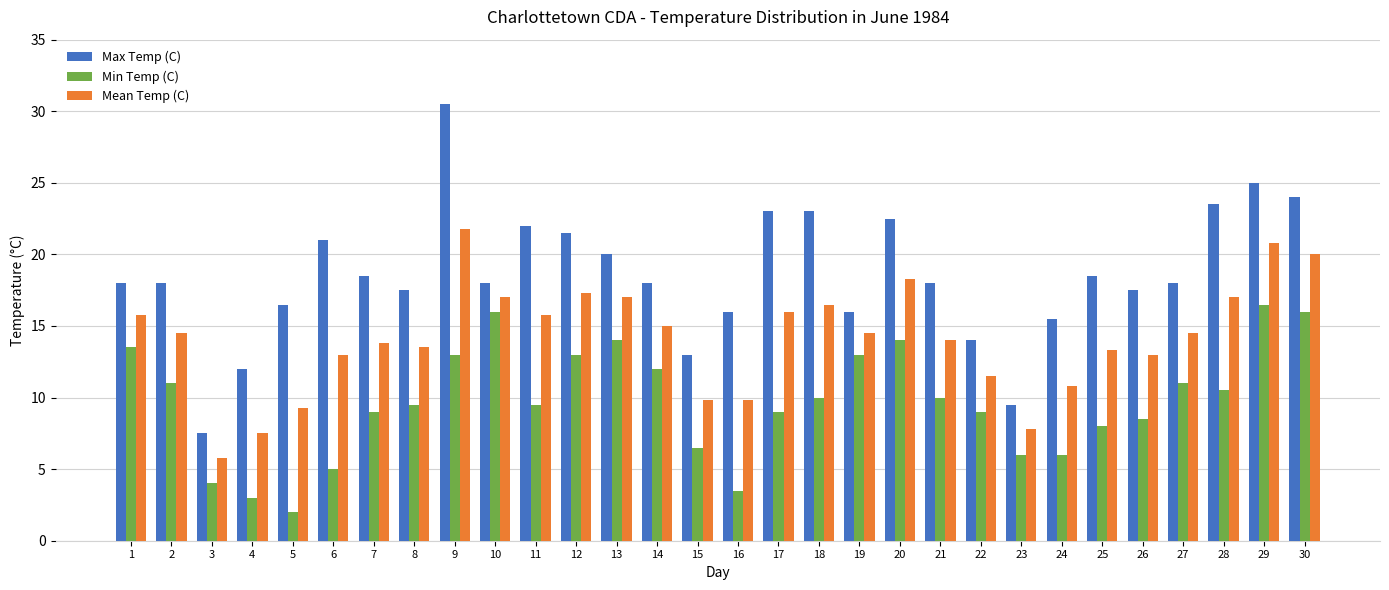

Reading left to right, extract all data points from this chart.

Max Temp (C): 1=18.0	2=18.0	3=7.5	4=12.0	5=16.5	6=21.0	7=18.5	8=17.5	9=30.5	10=18.0	11=22.0	12=21.5	13=20.0	14=18.0	15=13.0	16=16.0	17=23.0	18=23.0	19=16.0	20=22.5	21=18.0	22=14.0	23=9.5	24=15.5	25=18.5	26=17.5	27=18.0	28=23.5	29=25.0	30=24.0
Min Temp (C): 1=13.5	2=11.0	3=4.0	4=3.0	5=2.0	6=5.0	7=9.0	8=9.5	9=13.0	10=16.0	11=9.5	12=13.0	13=14.0	14=12.0	15=6.5	16=3.5	17=9.0	18=10.0	19=13.0	20=14.0	21=10.0	22=9.0	23=6.0	24=6.0	25=8.0	26=8.5	27=11.0	28=10.5	29=16.5	30=16.0
Mean Temp (C): 1=15.8	2=14.5	3=5.8	4=7.5	5=9.3	6=13.0	7=13.8	8=13.5	9=21.8	10=17.0	11=15.8	12=17.3	13=17.0	14=15.0	15=9.8	16=9.8	17=16.0	18=16.5	19=14.5	20=18.3	21=14.0	22=11.5	23=7.8	24=10.8	25=13.3	26=13.0	27=14.5	28=17.0	29=20.8	30=20.0